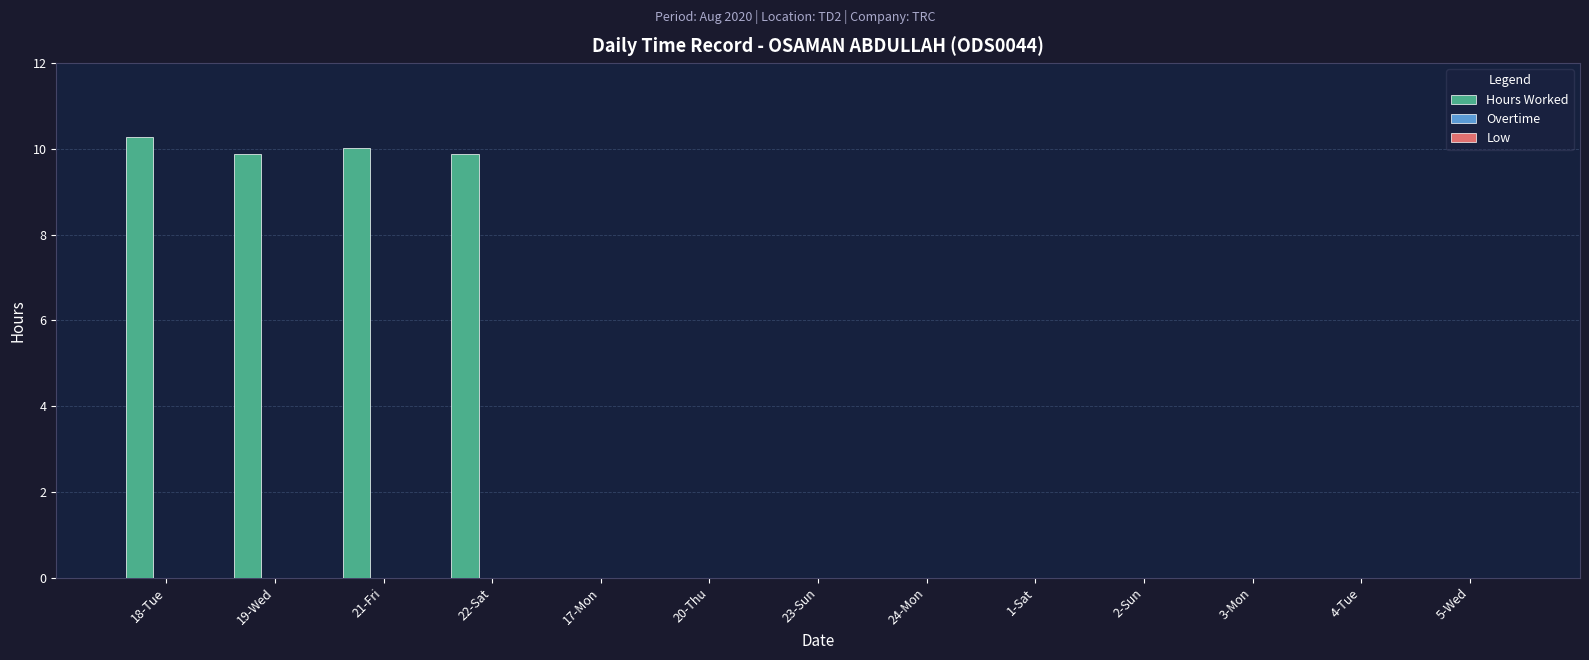

What value does the data have at 22-Sat?

9.9